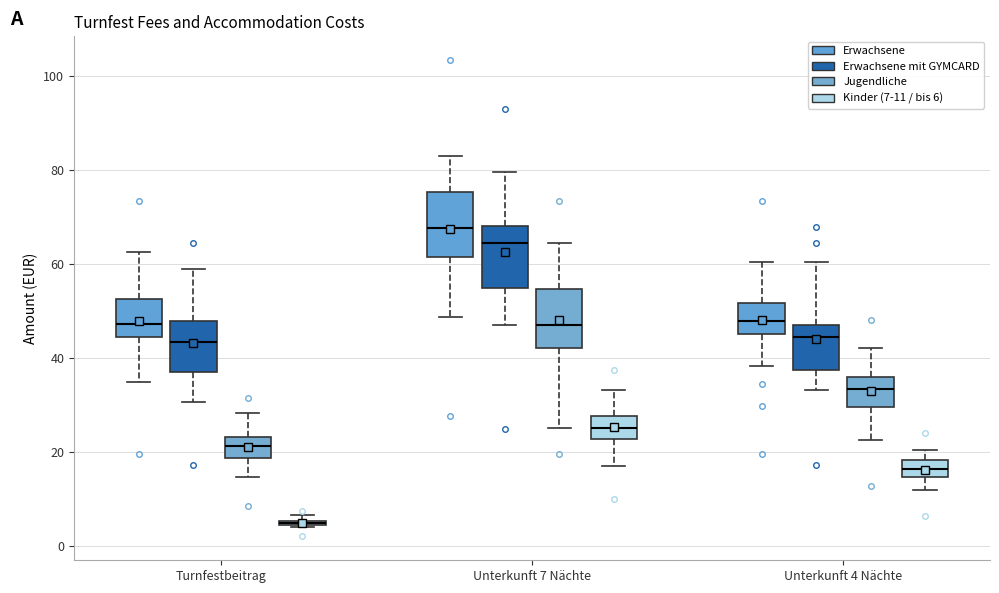

Where is the upper edge of the box for Unterkunft 4 Nächte (Jugendliche) on the y-axis? The values are not printed on the chart, so give them approximately, as read against the axis.

36